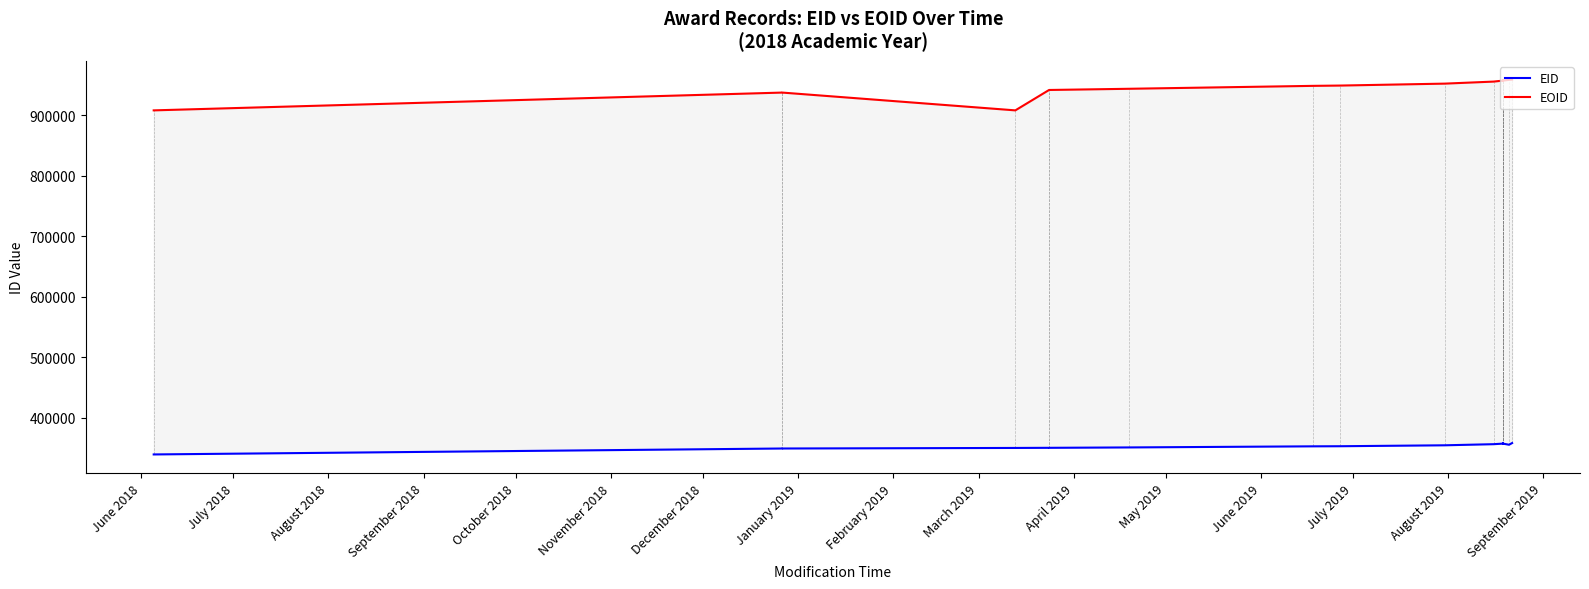

At how many categories does at least one series exceed 868972?

21